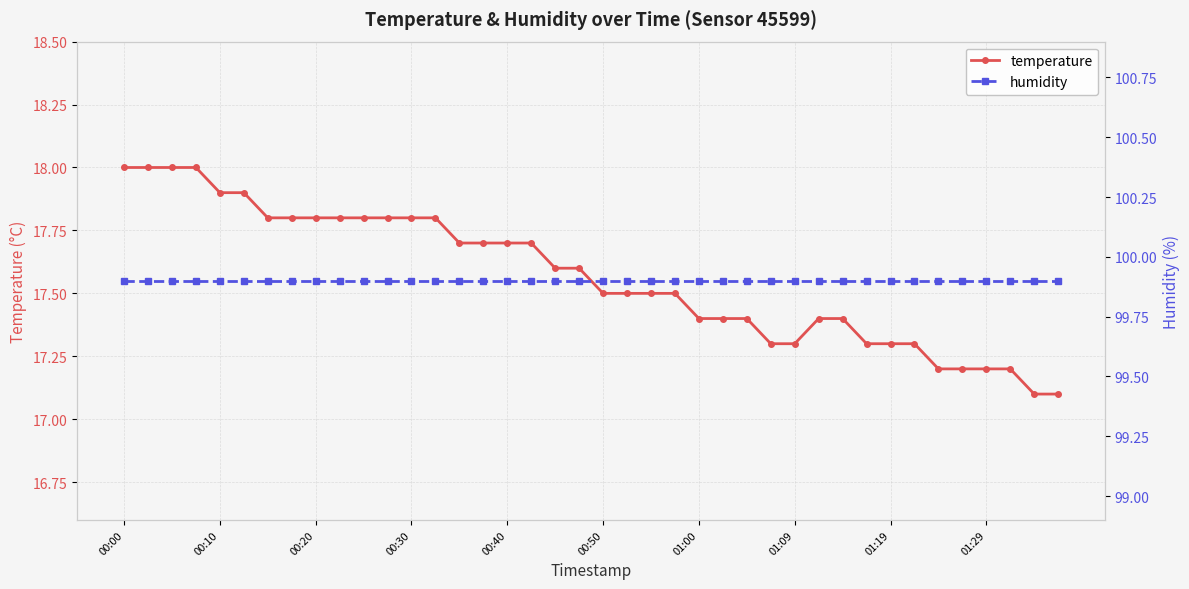

True or false: humidity has more than 2 interior local peaks.

False